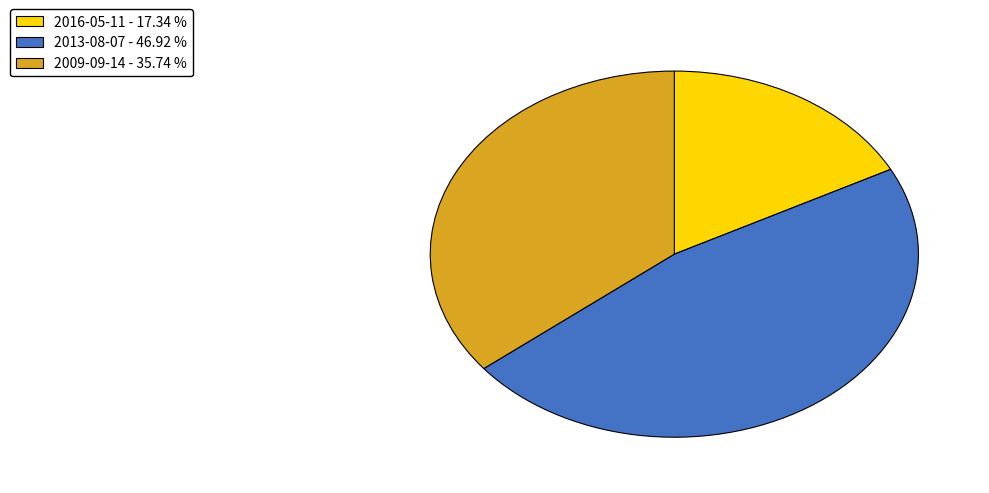

How many slices are in this pie chart?

3